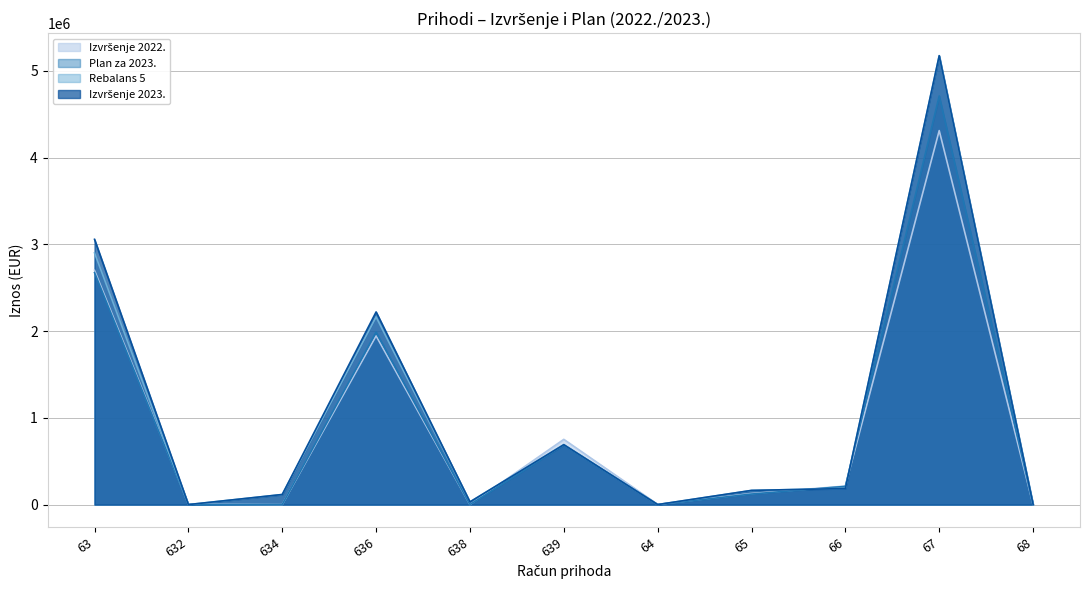

Where is Rebalans 5 nearest to the value 2588370?

63